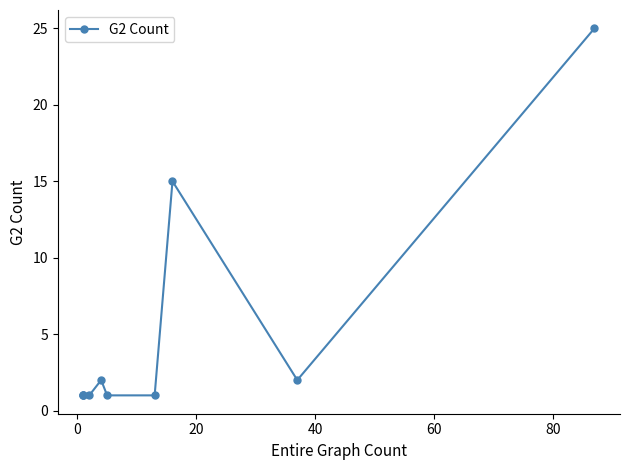

The value at −20 is 0. True or false?

False